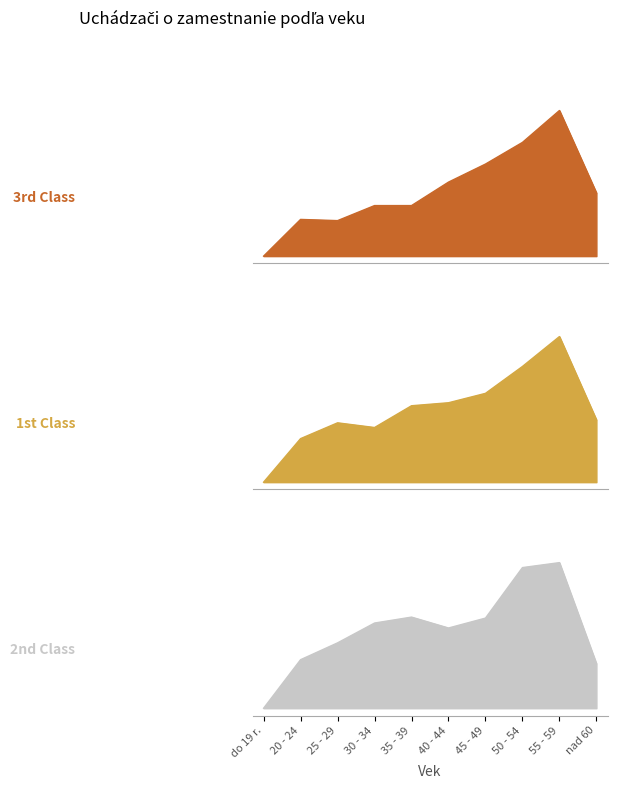

What is the label of the 2nd point from the left?

20 - 24